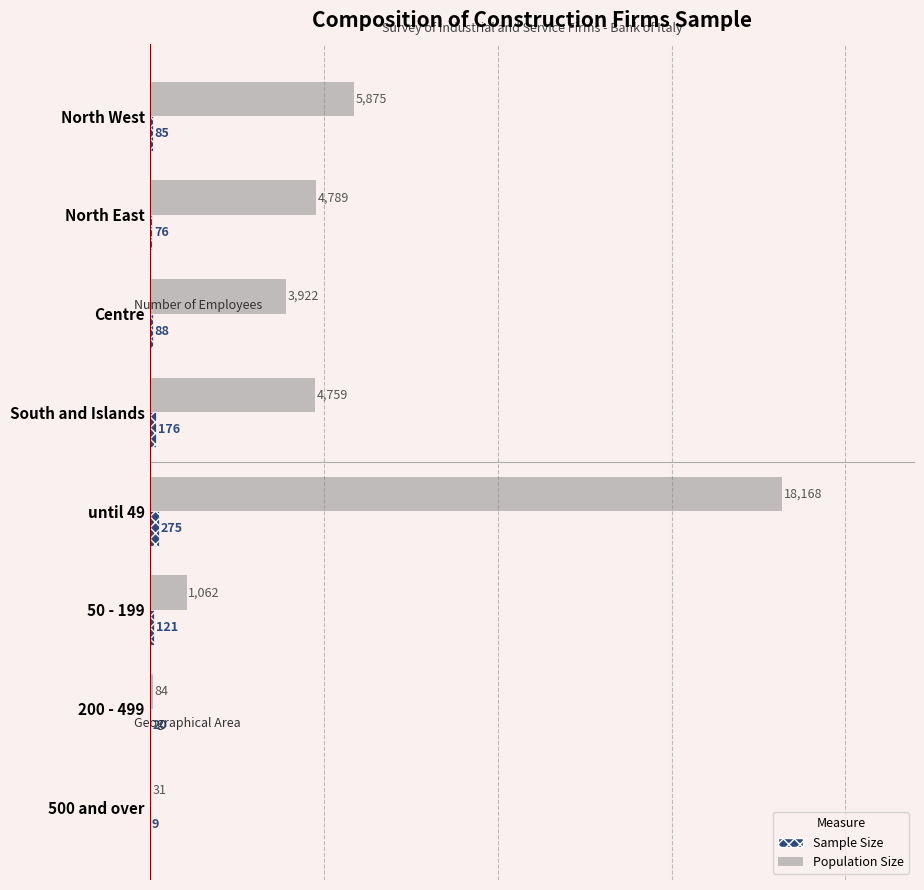

Which category has the highest value in the Sample Size series?

until 49